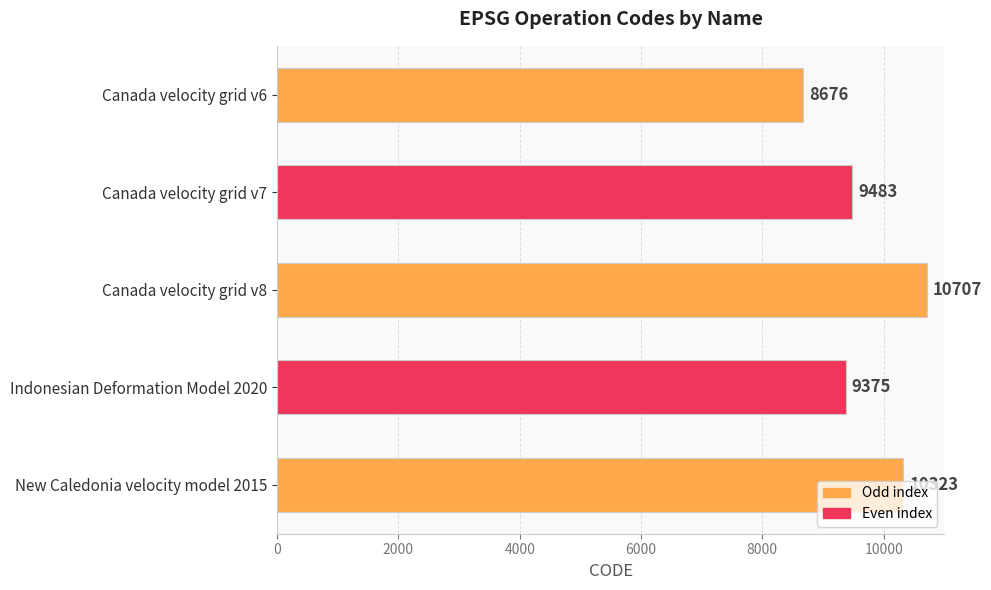

Rank the categories by value from lowest to highest.

Canada velocity grid v6, Indonesian Deformation Model 2020, Canada velocity grid v7, New Caledonia velocity model 2015, Canada velocity grid v8